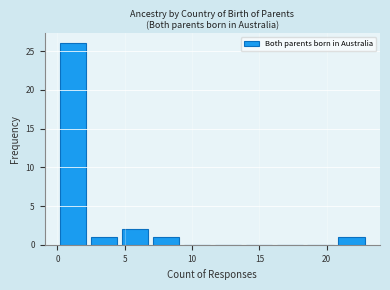

Over which range of the x-axis is the bar tallest?

0.0 to 2.3